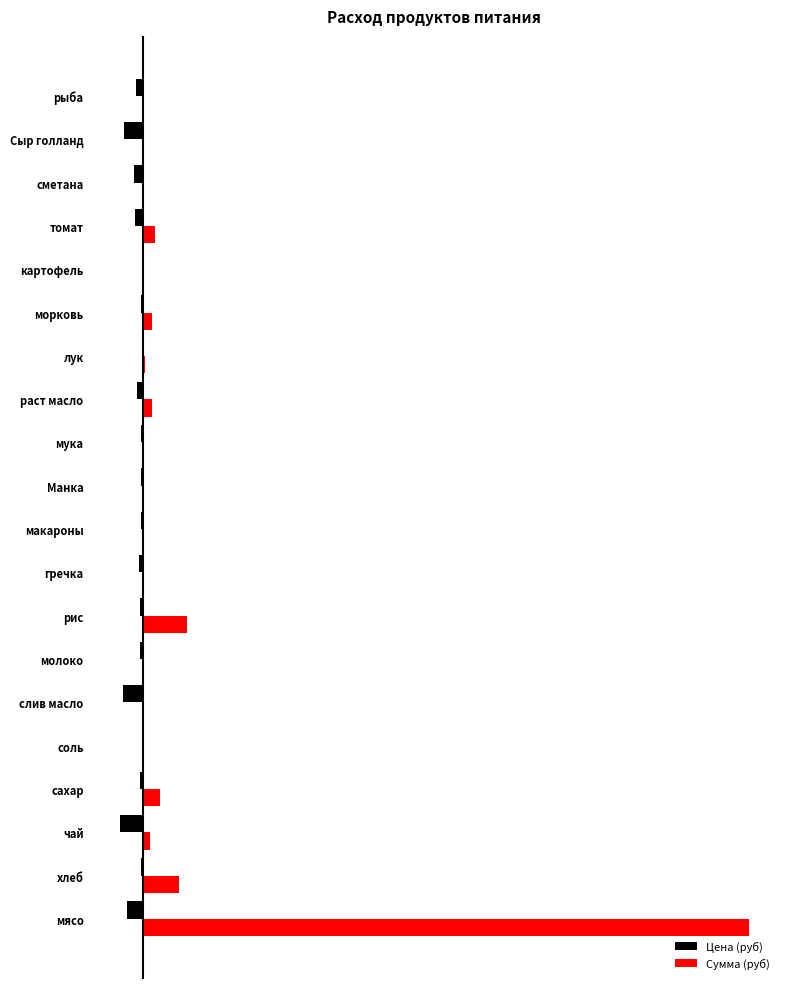

Where is Цена (руб) nearest to the value -256?

сметана